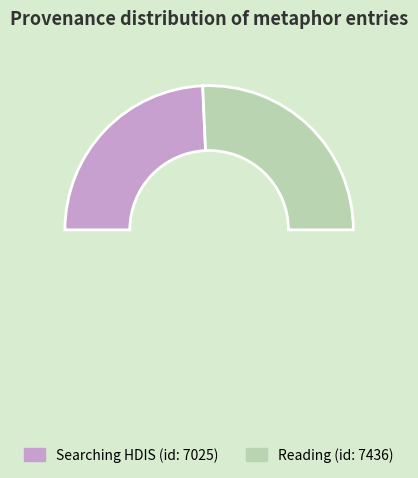

What percentage is the Searching "mind" and "chains" in HDIS slice, to the nearest percent?

49%